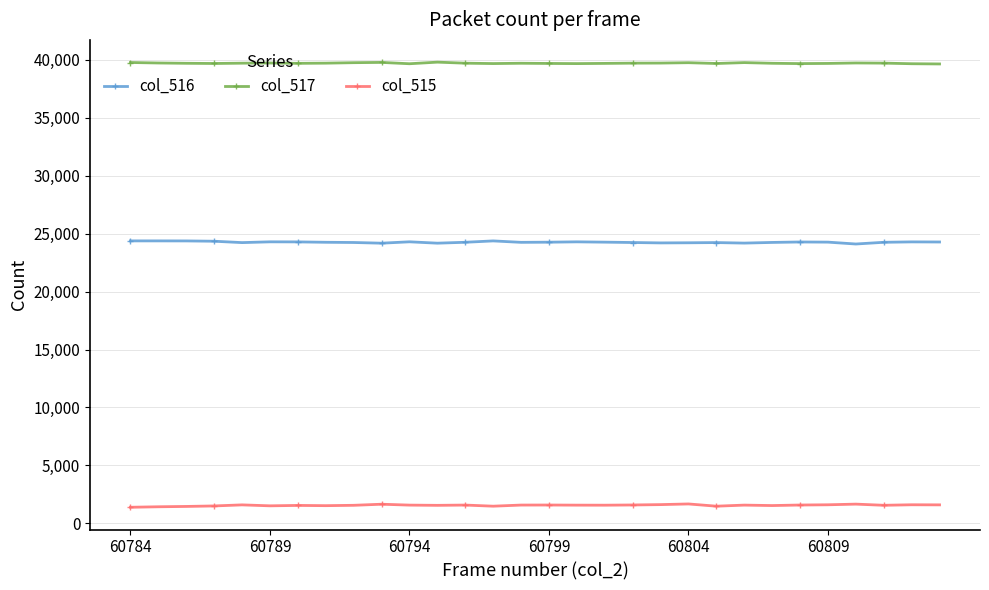

True or false: col_515 and col_516 intersect in this chart.

False